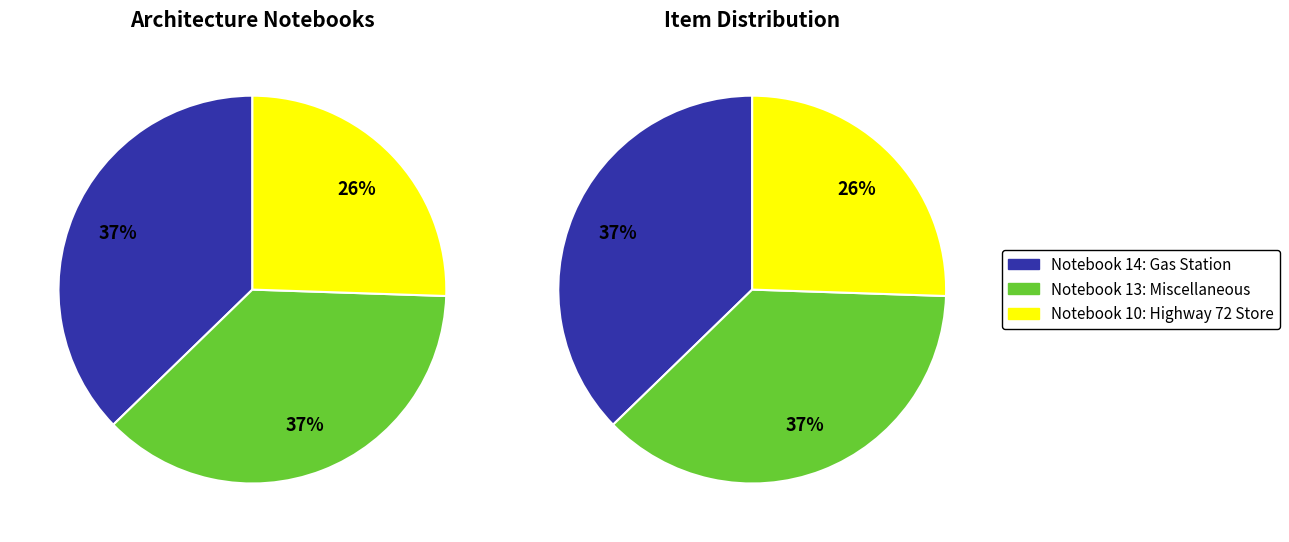

To the nearest percent, what is the average slice percentage?

33%